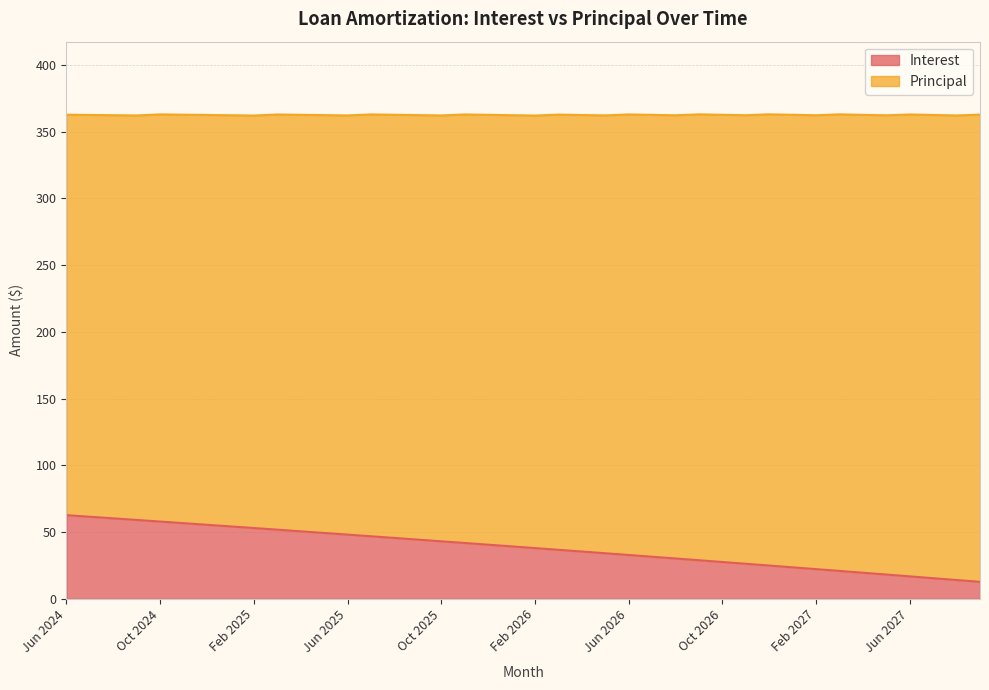

At which category does the chart reach its peak across all series?

Jun 2024